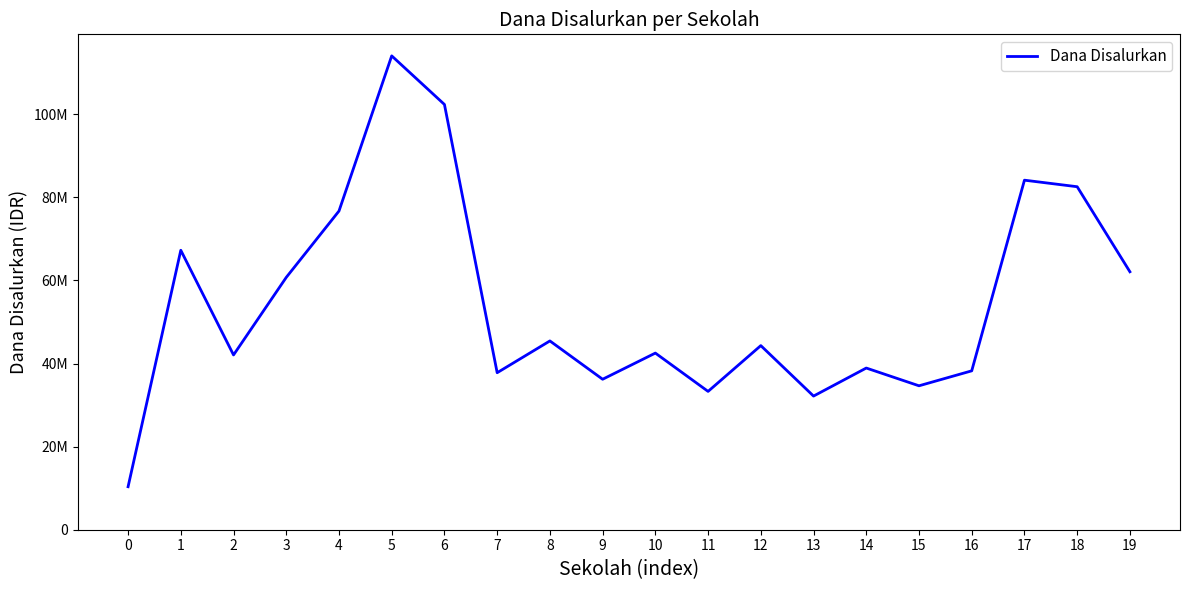

Is this an area chart (filled region under the line)?

No